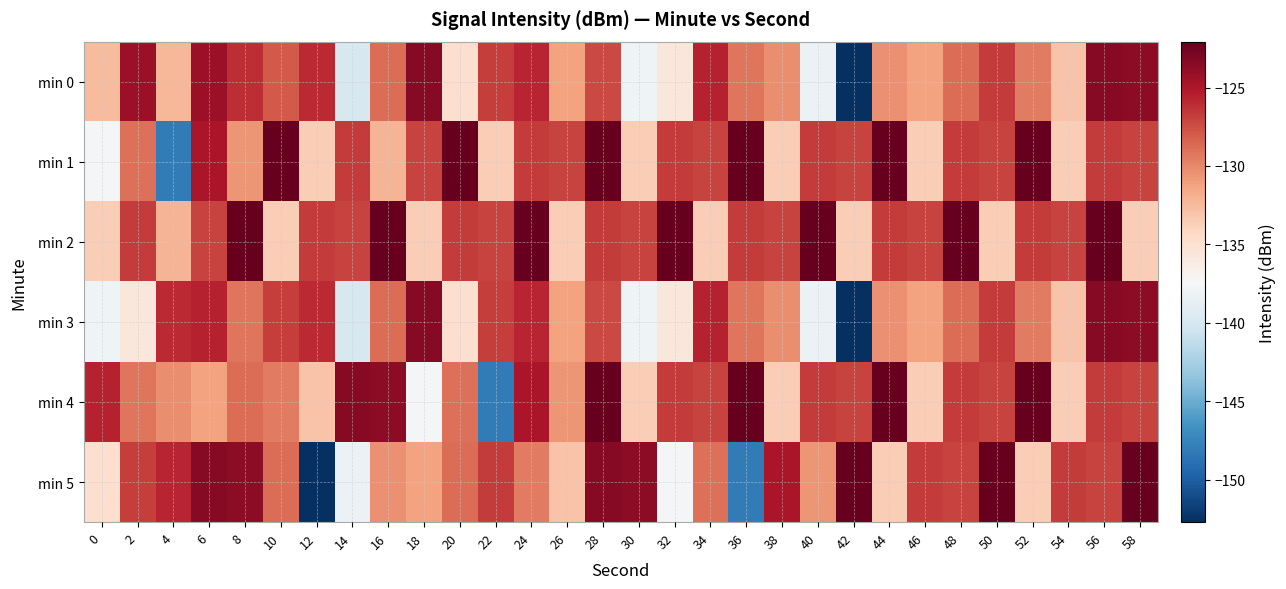

List the series in order of their peak value, lowest first.

min 0, min 3, min 1, min 2, min 4, min 5